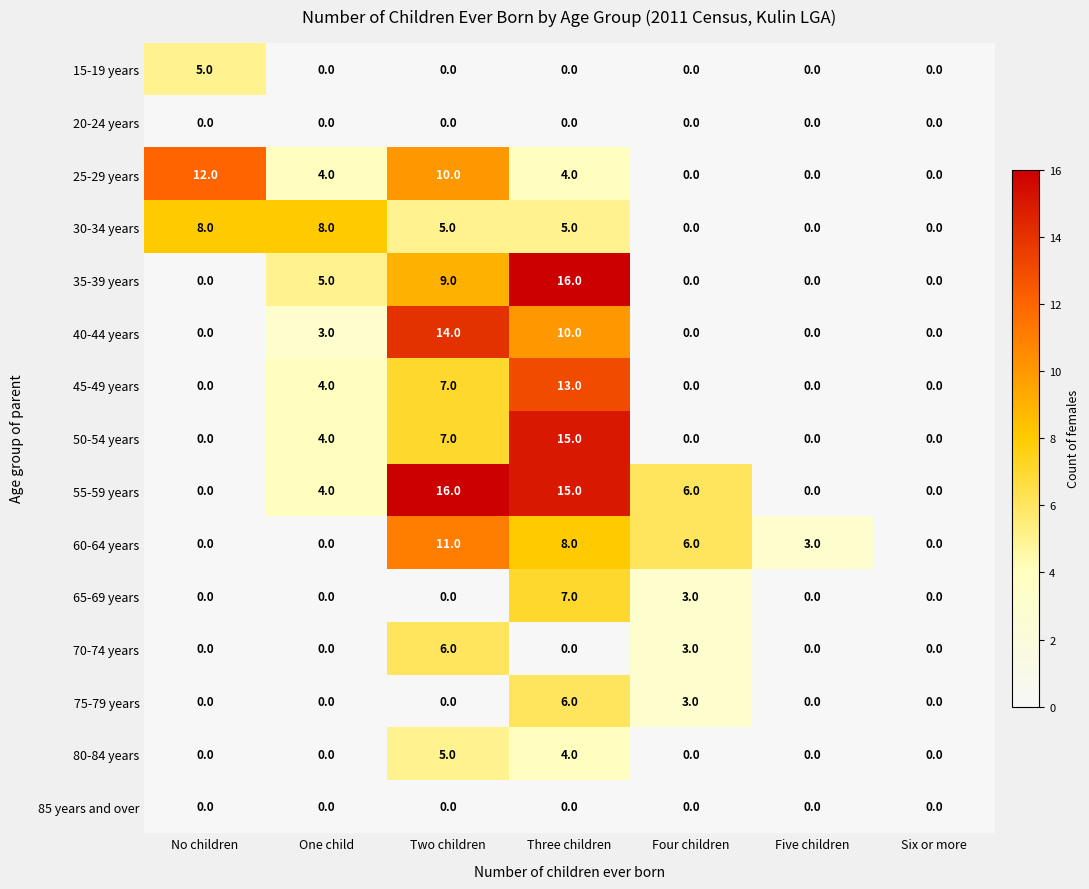

Which series has the largest total across all categories?

55-59 years